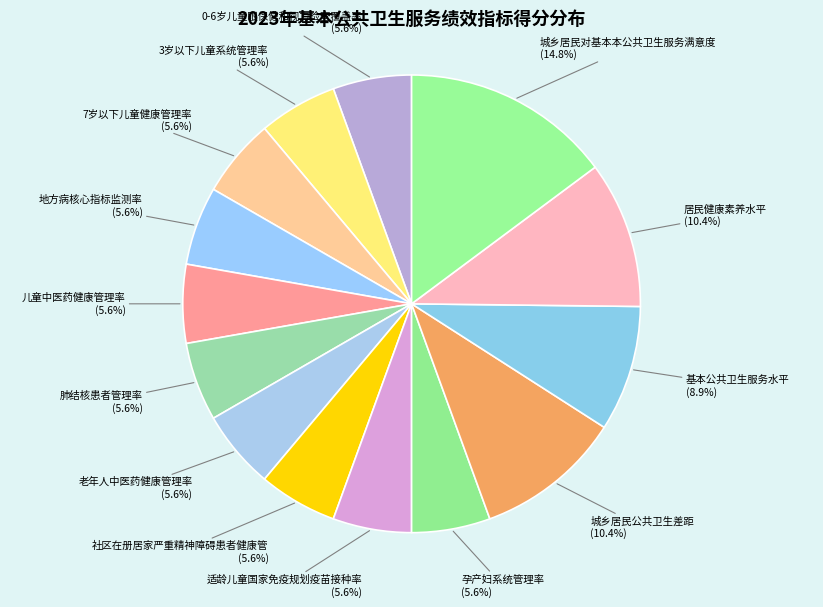

How many segments does this pie chart have?

14